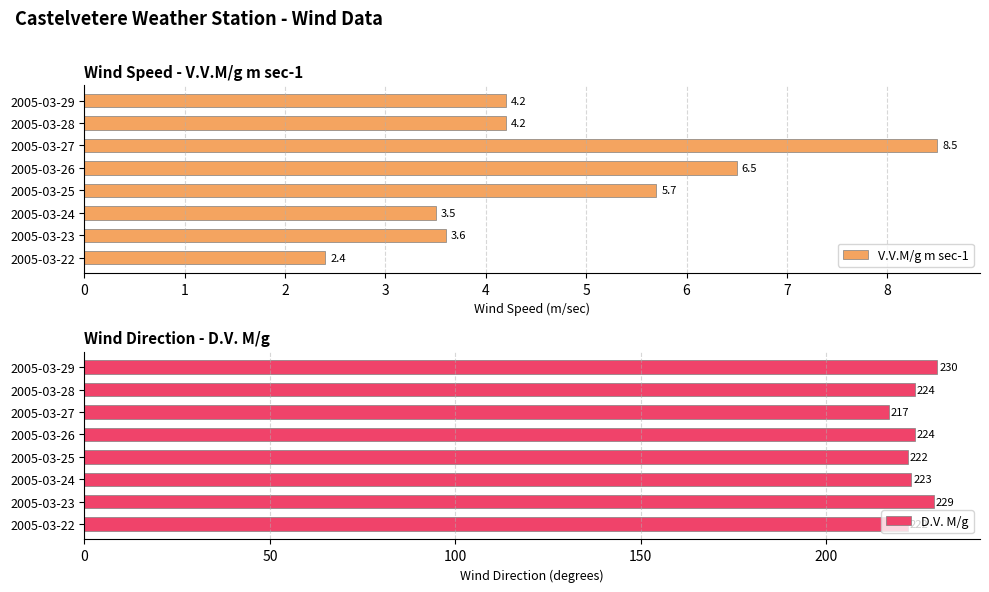

Read the V.V.M/g m sec-1 value at 2005-03-29.

4.2